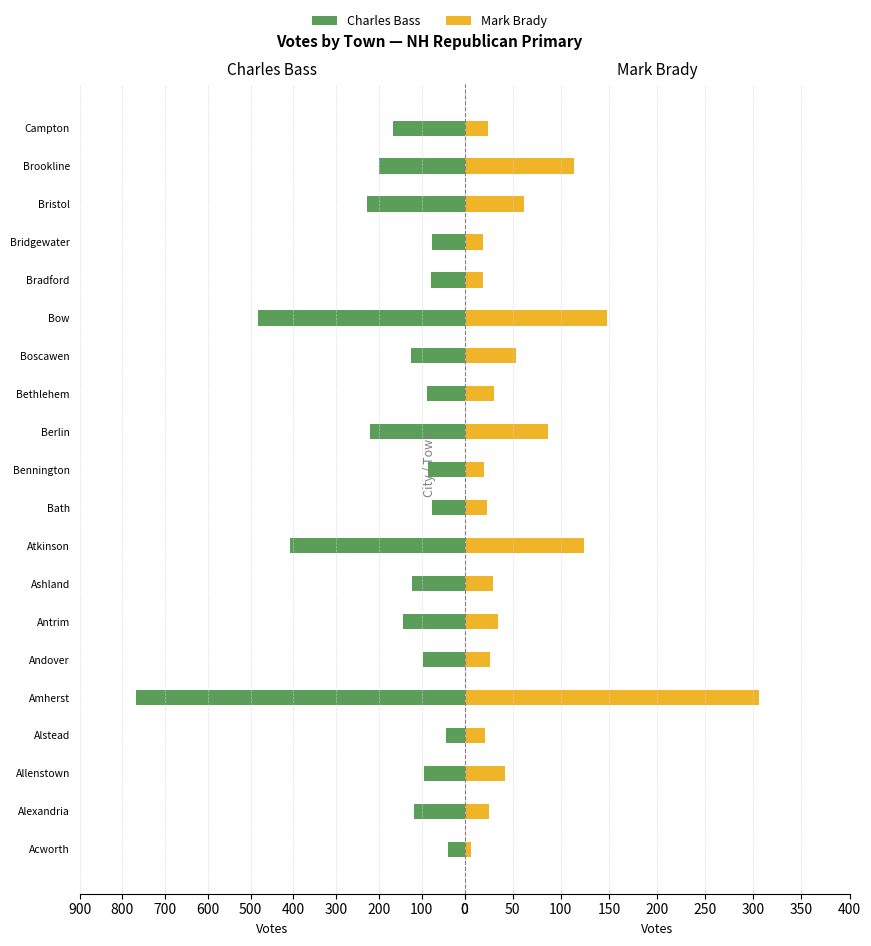

How many bars are there in total?

40